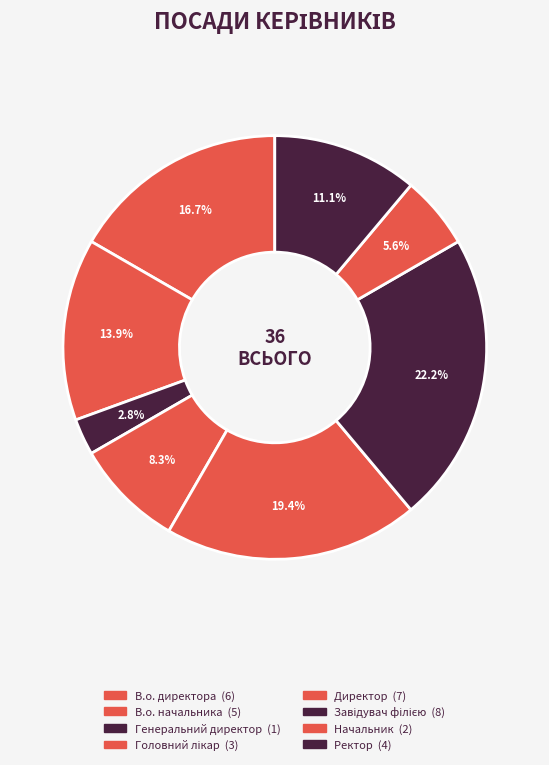

How many slices are in this pie chart?

8